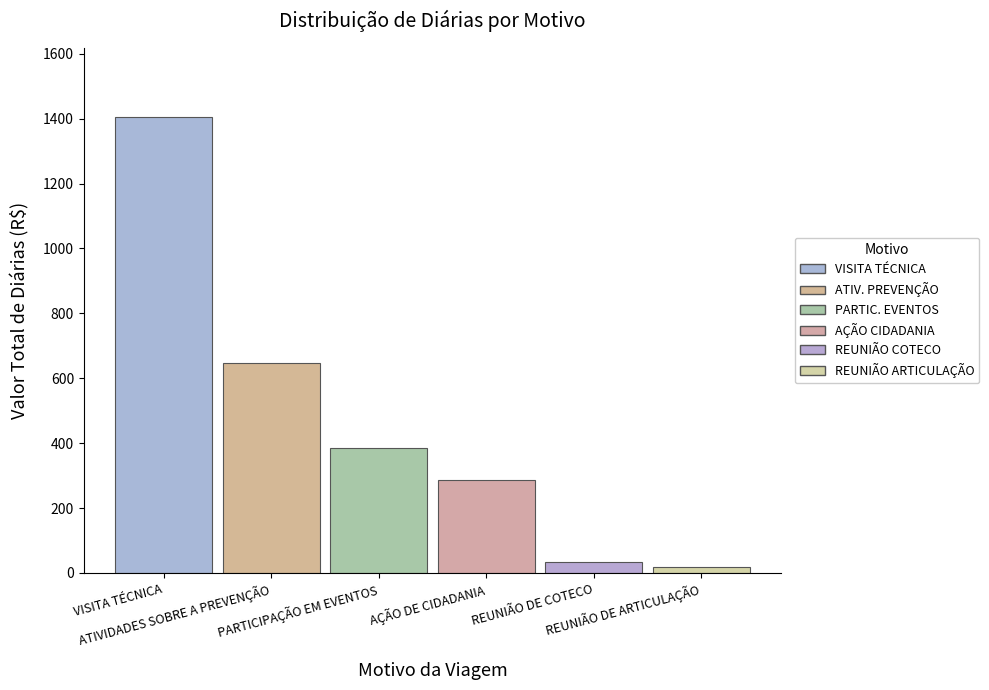

What is the value of the 3rd bar from the left?

383.9